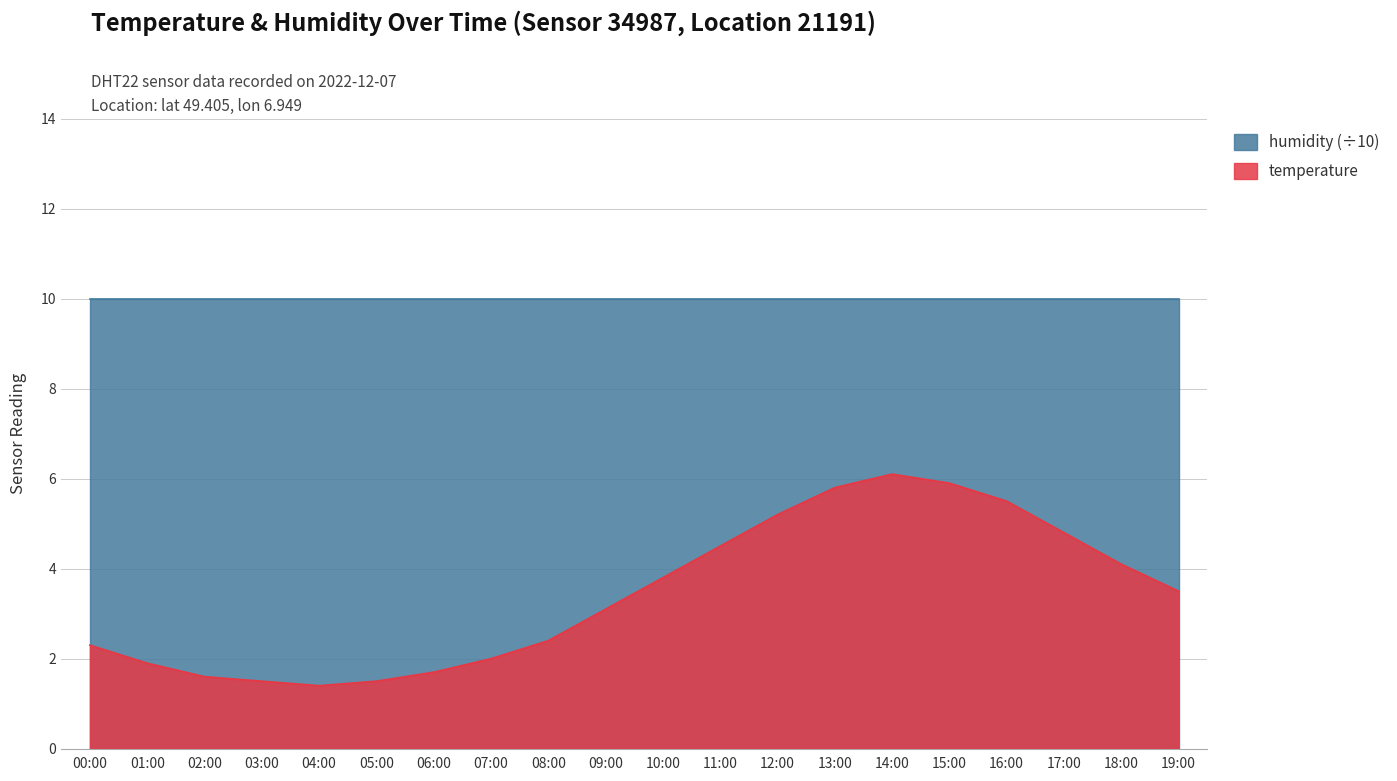

At which category does the chart reach its peak across all series?

14:00